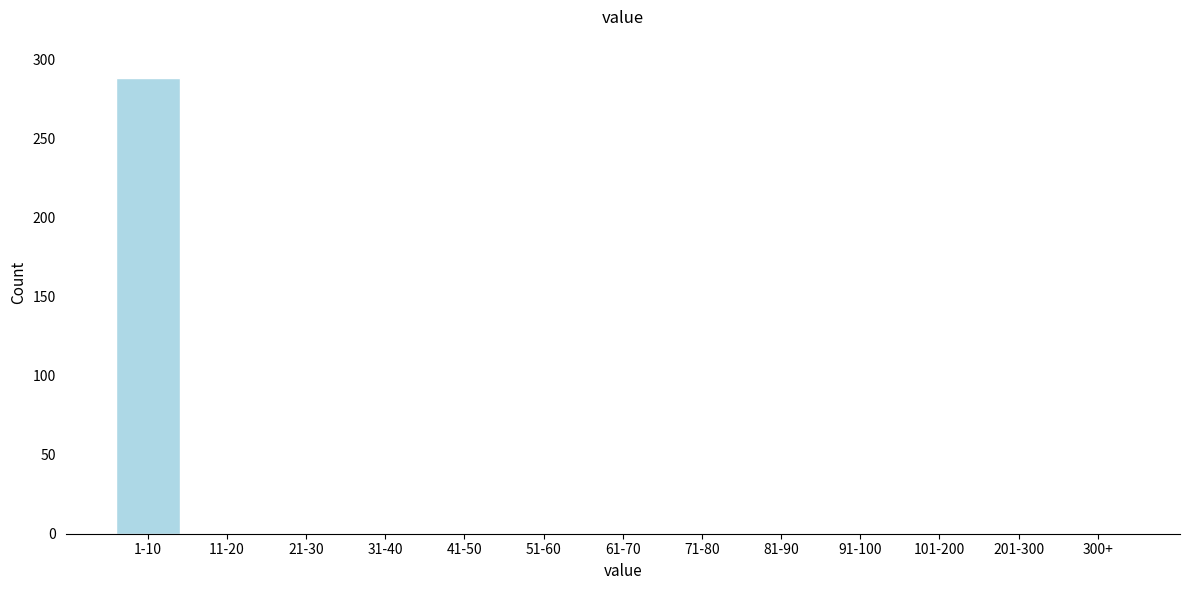

Reading left to right, transcribe all the data shown in this chart.

1-10=288	11-20=0	21-30=0	31-40=0	41-50=0	51-60=0	61-70=0	71-80=0	81-90=0	91-100=0	101-200=0	201-300=0	300+=0